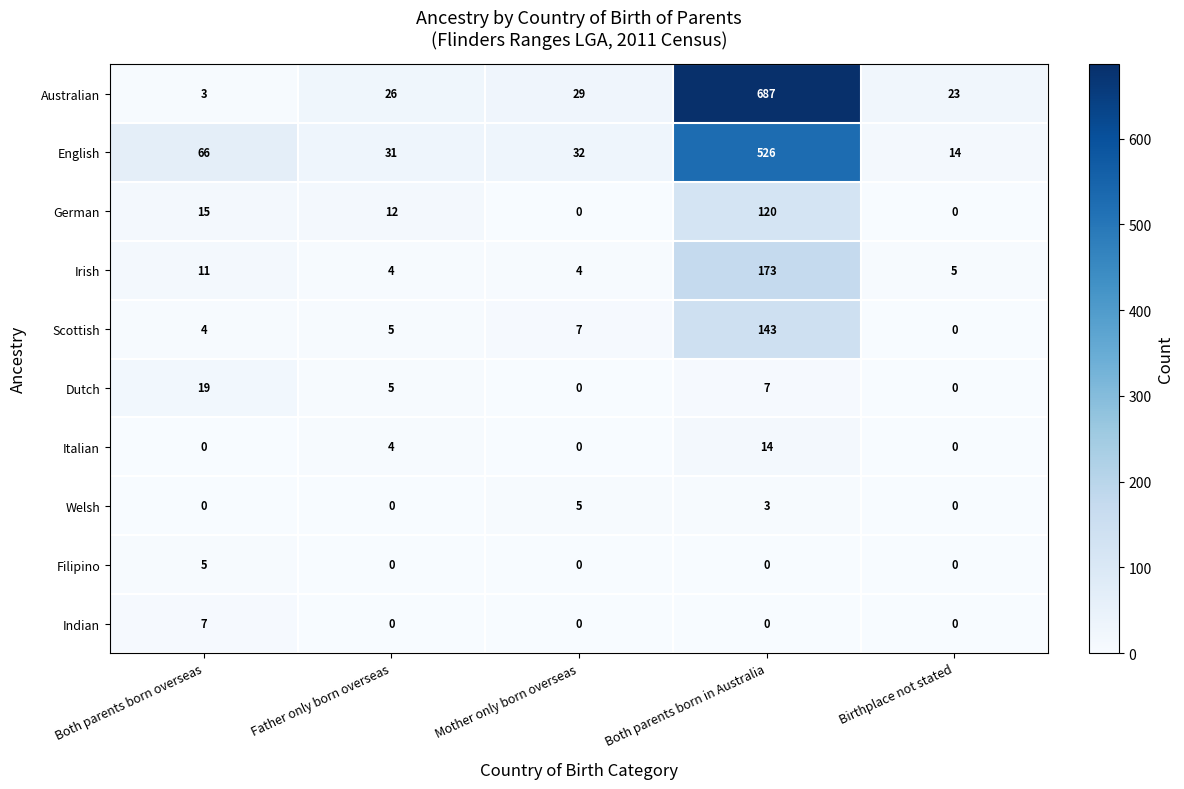

True or false: English has a value of 5 at Birthplace not stated.

False